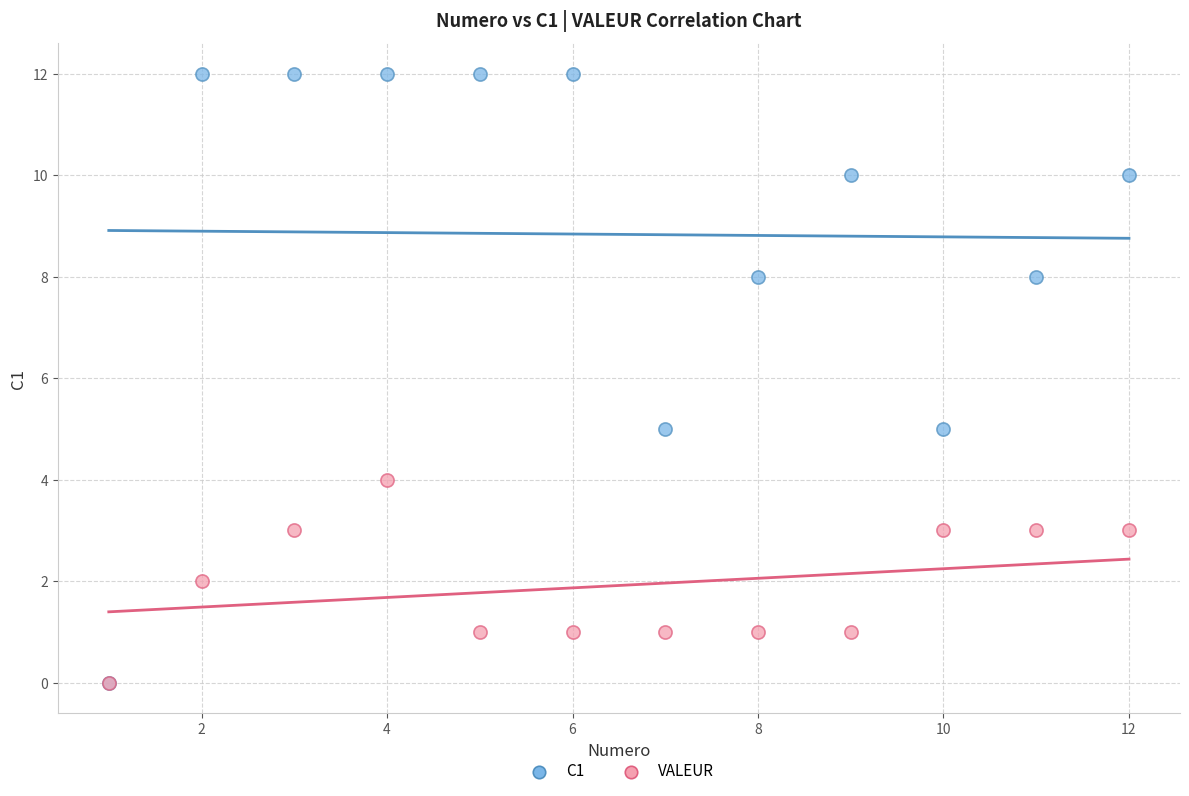

What are all the series names shown in the legend?

C1, VALEUR